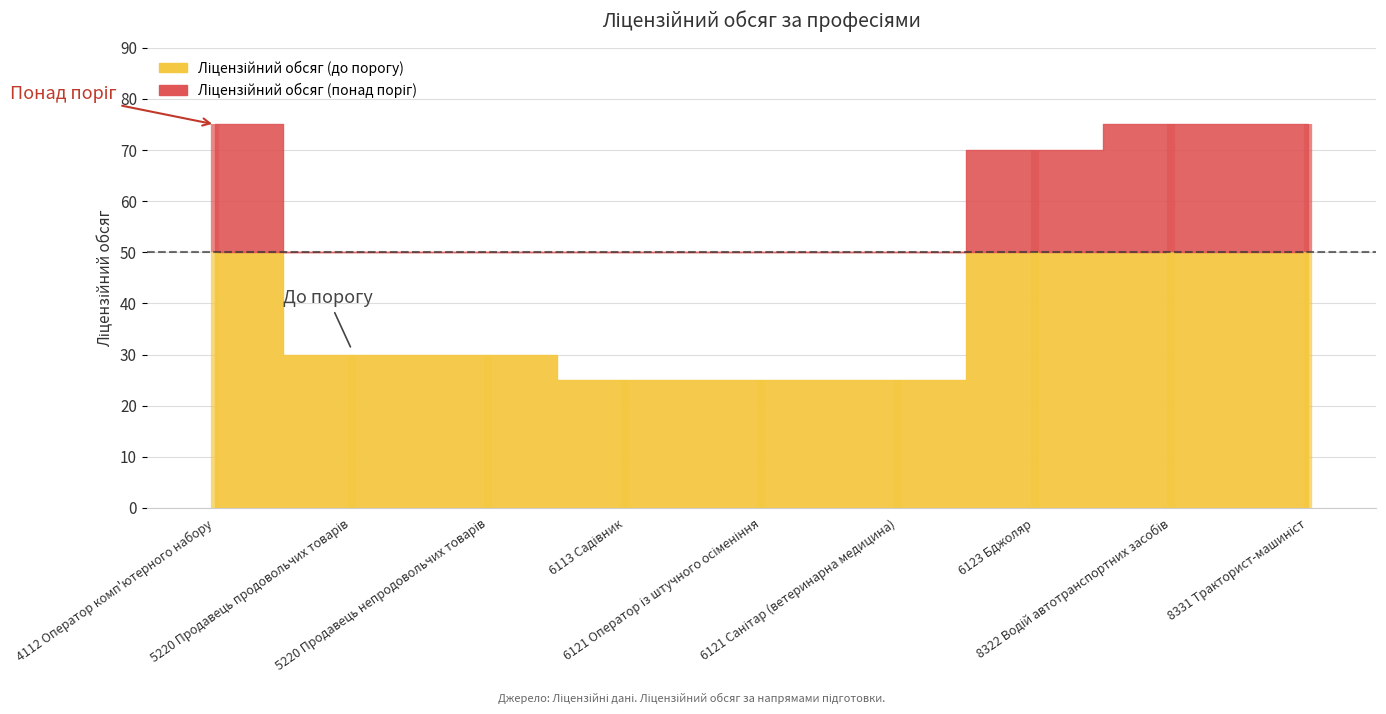

What is the maximum value shown in the chart?

75